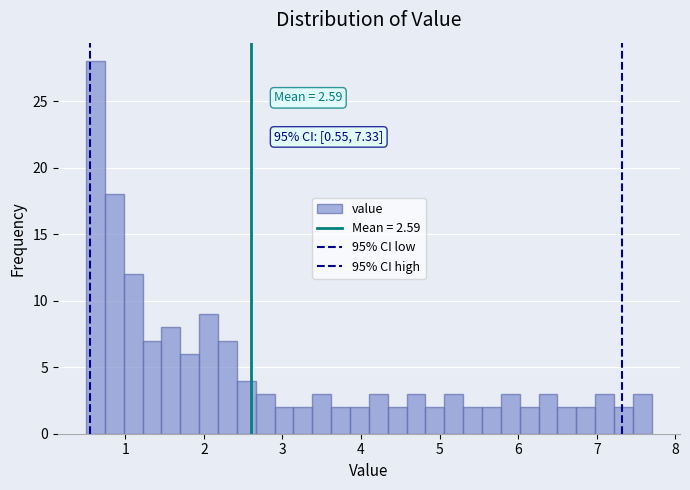

Read against the x-axis, roughly where is the centre of the tallest bar?

0.6